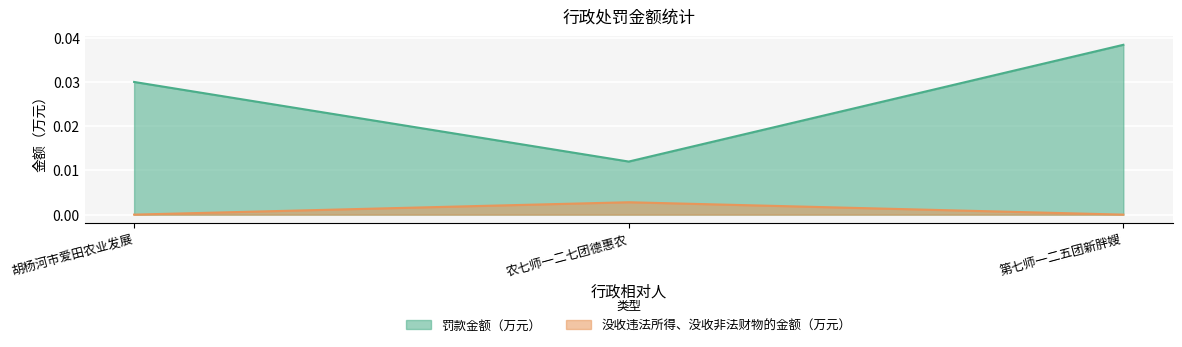

How many 罚款金额（万元） values are between 0 and 1?

3